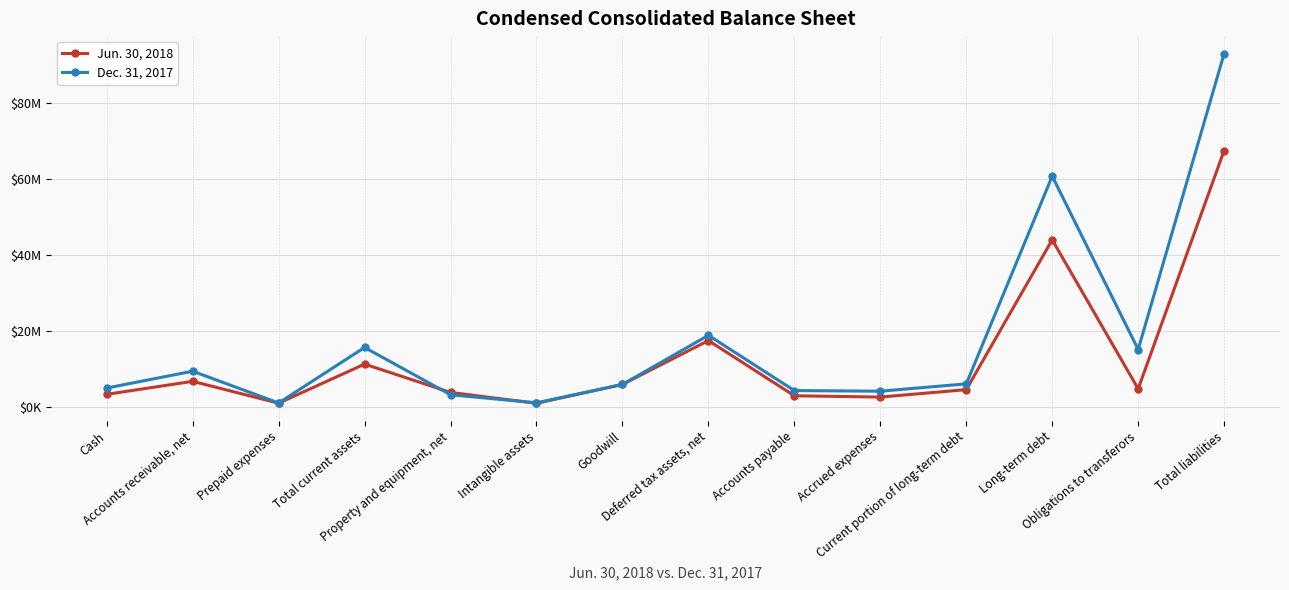

What is the spread (max minus min) of values at Current portion of long-term debt?

1517000